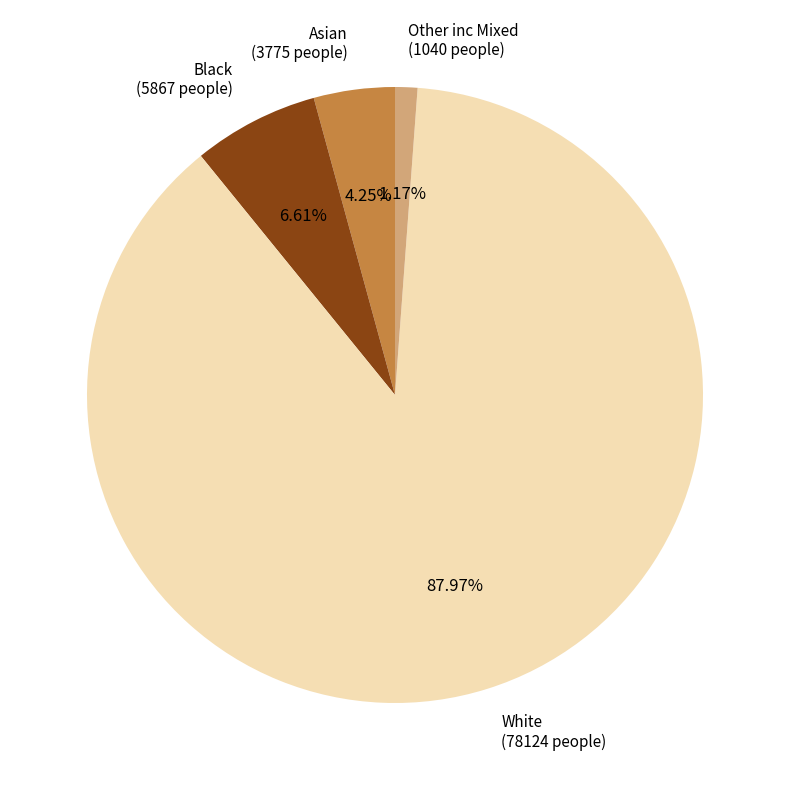

Which slice is the largest?

White